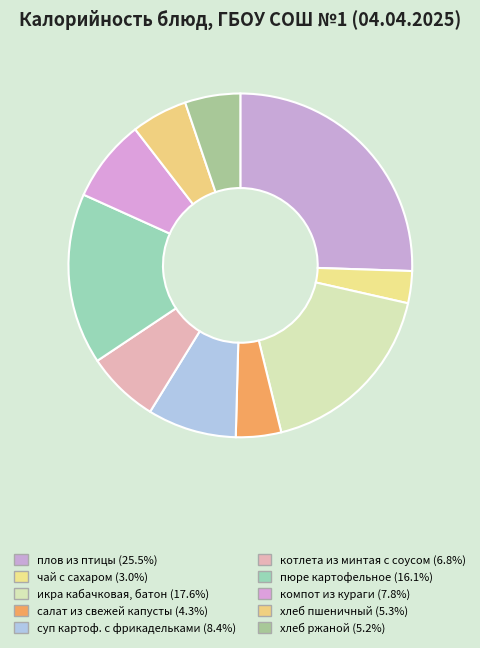

What is the total percentage of чай с сахаром and суп картоф. с фрикадельками?

11.4%